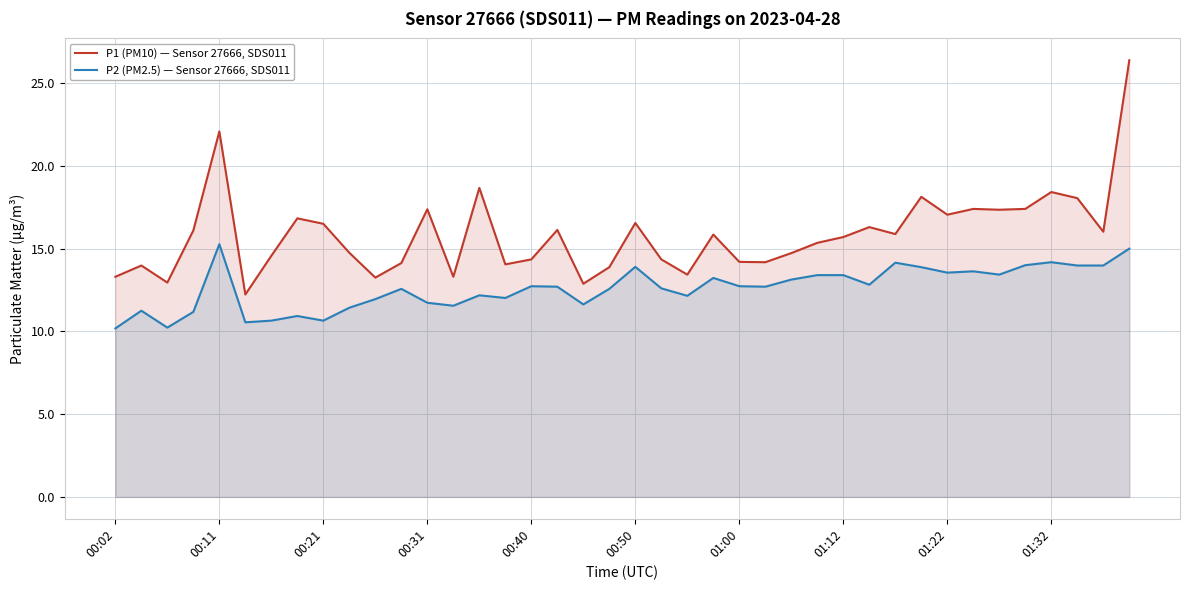

Does the chart display data point markers on the line(s)?

No